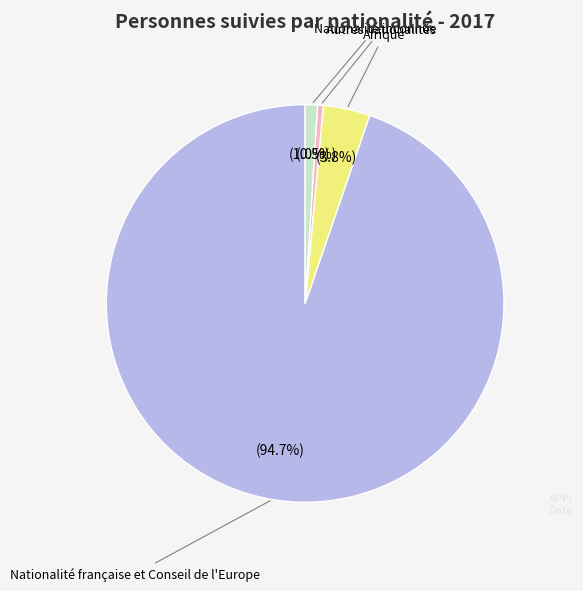

How many segments does this pie chart have?

4